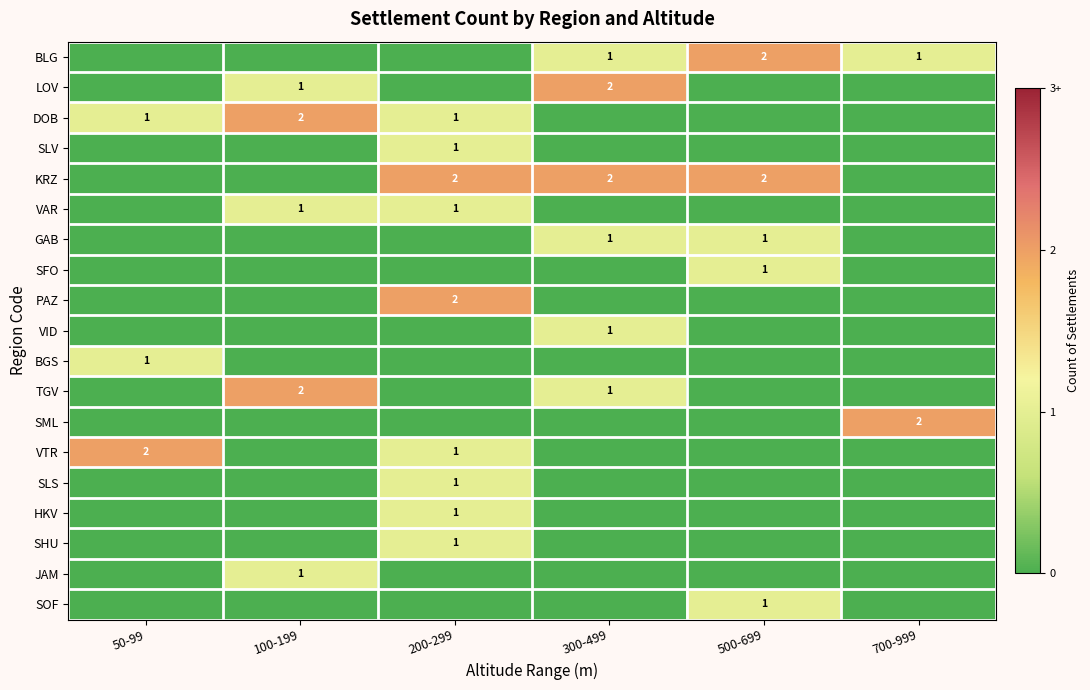

The SFO series shows 1 at 500-699. True or false?

True